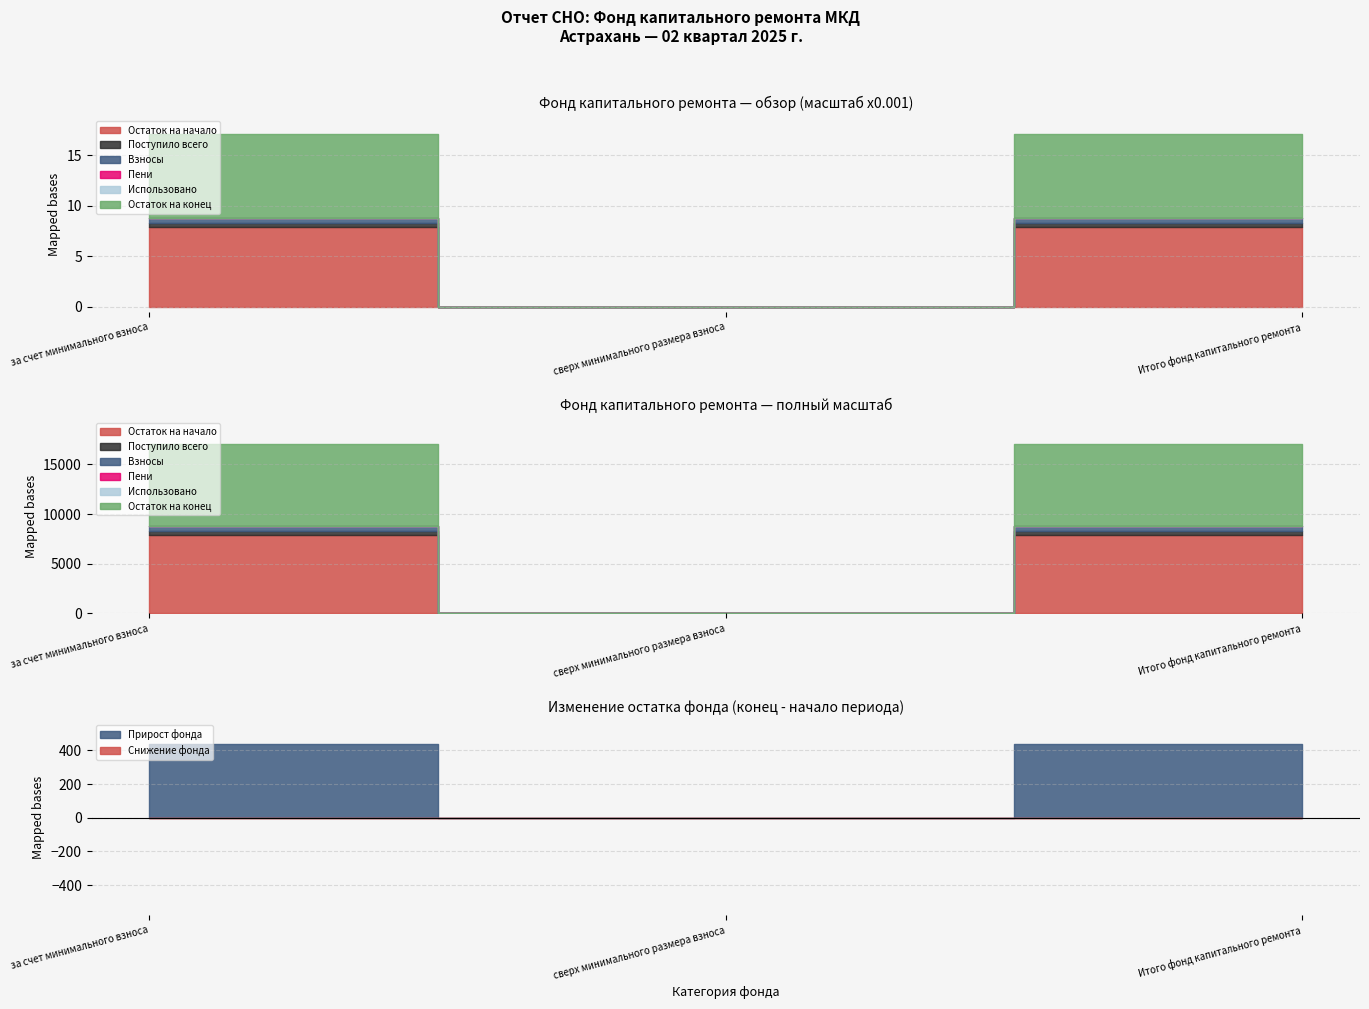

The value of Пени at за счет минимального взноса is 2.3. True or false?

True